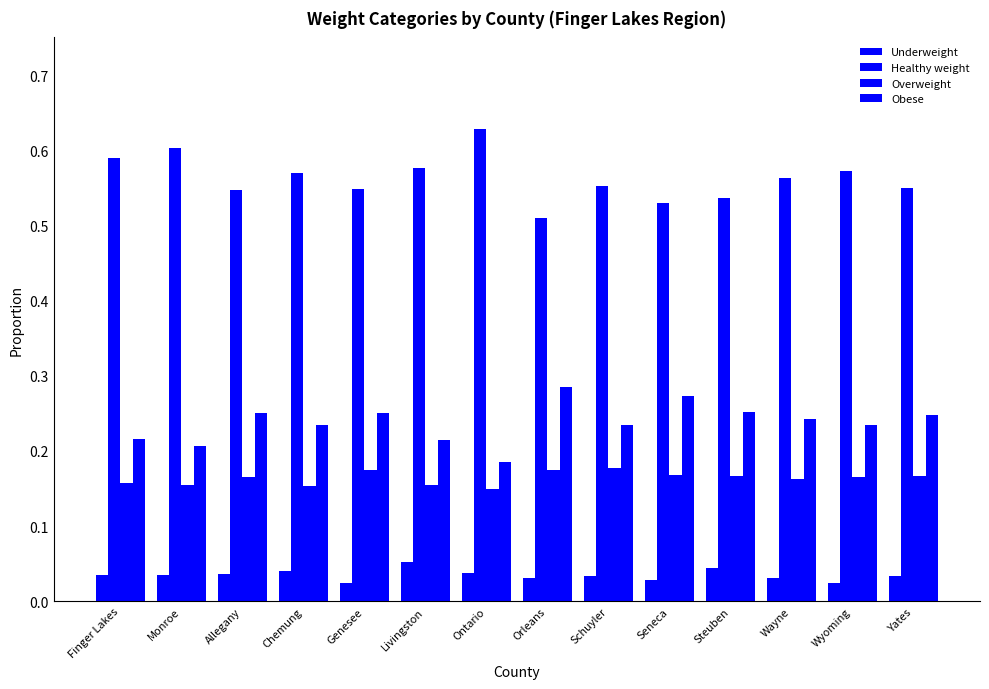

Count the number of categories in the chart.

14